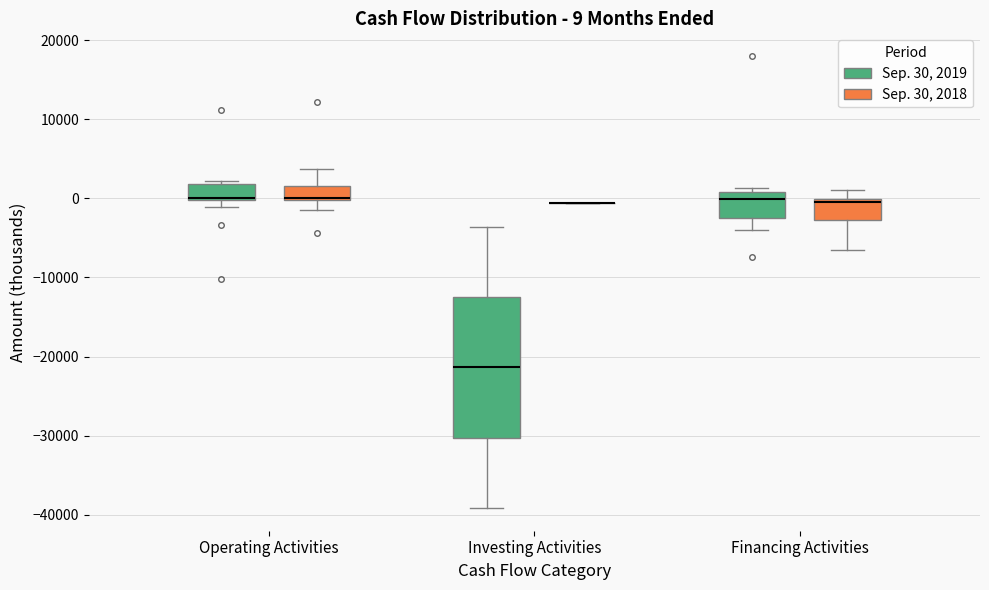

Comparing the boxes themselves (not the whiskers), which one is the tallest?

Investing Activities (Sep. 30, 2019)